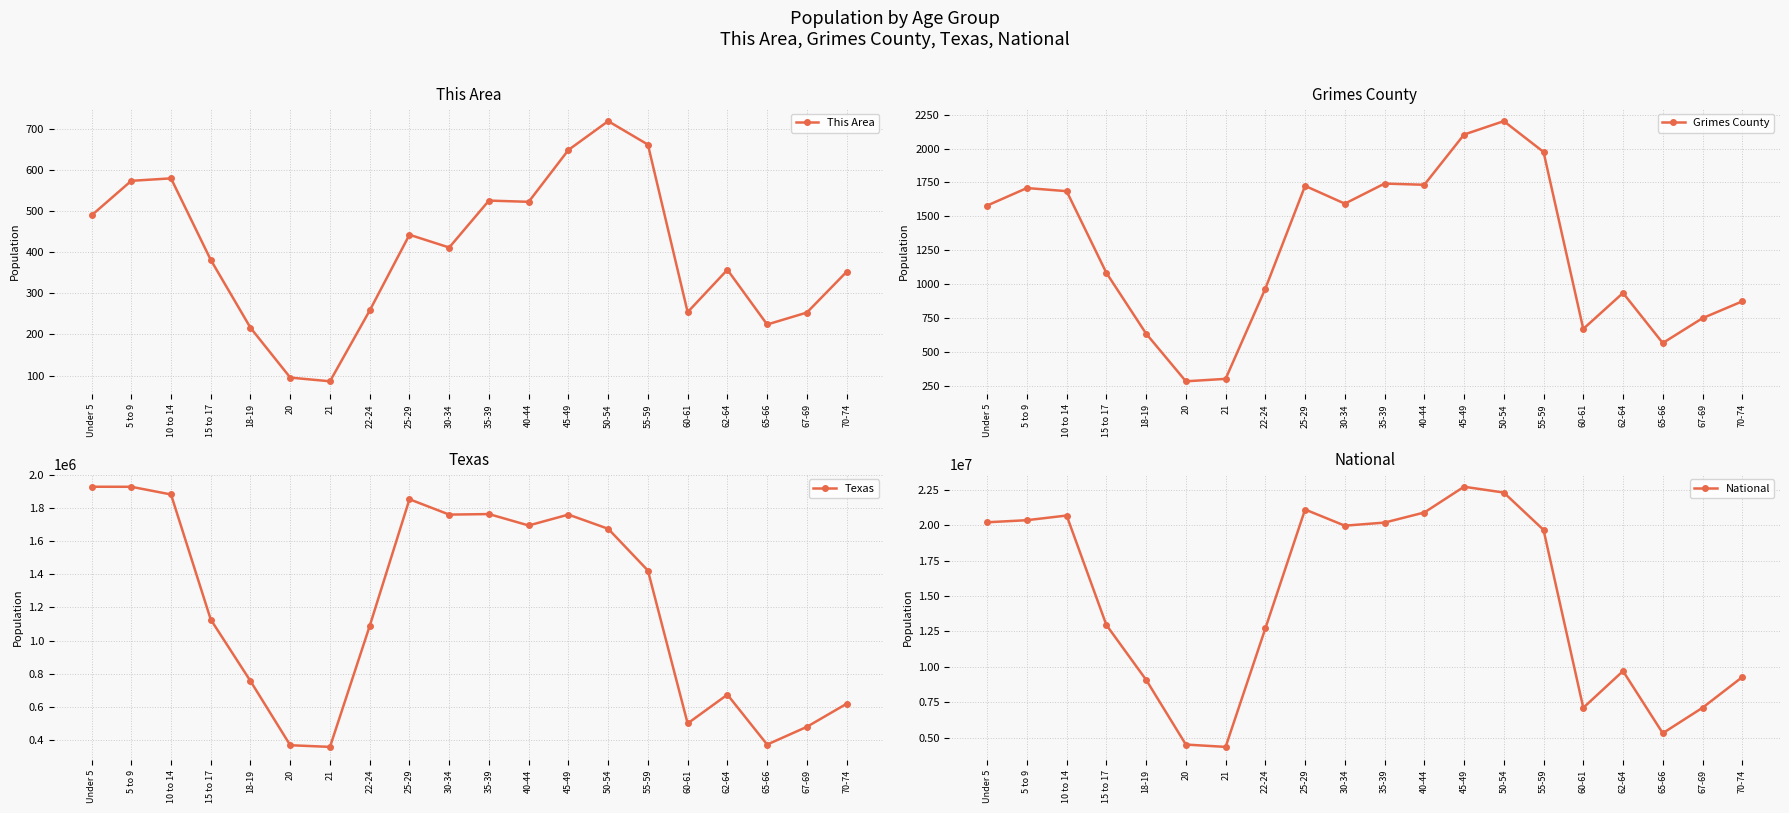

What value does the This Area series have at 15 to 17, to the nearest 100?

400